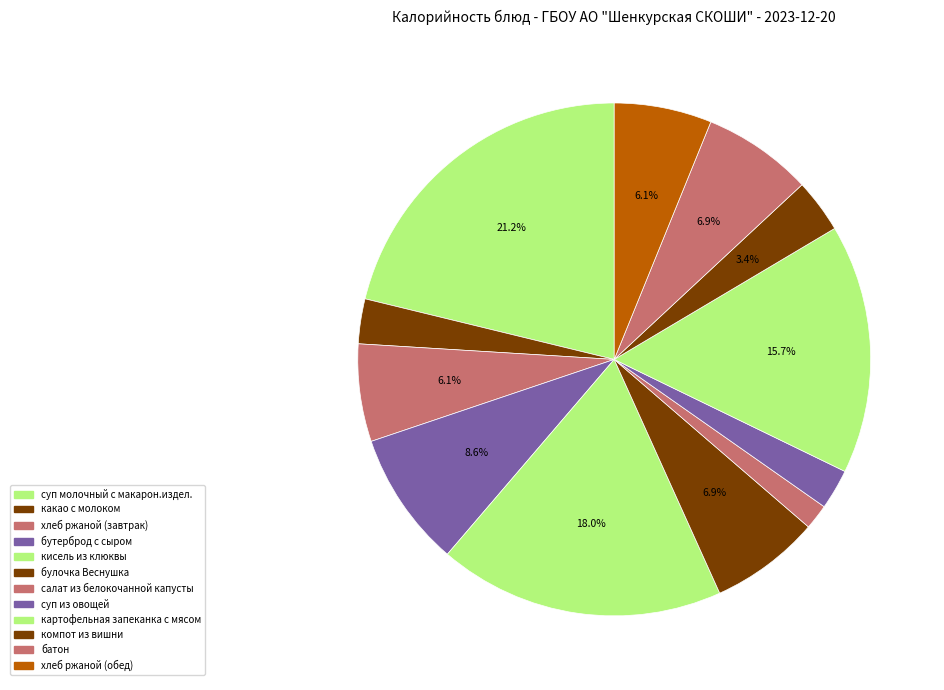

Is there any slice that represents more than half of the pie?

No